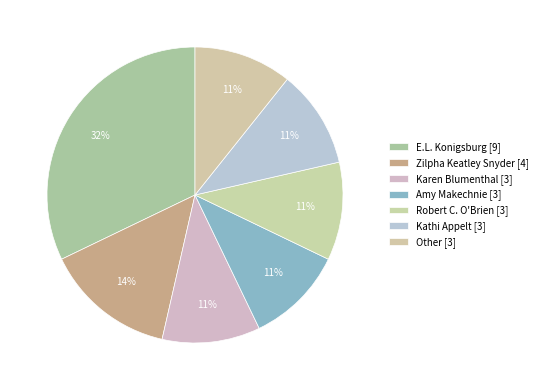

How many slices are in this pie chart?

7